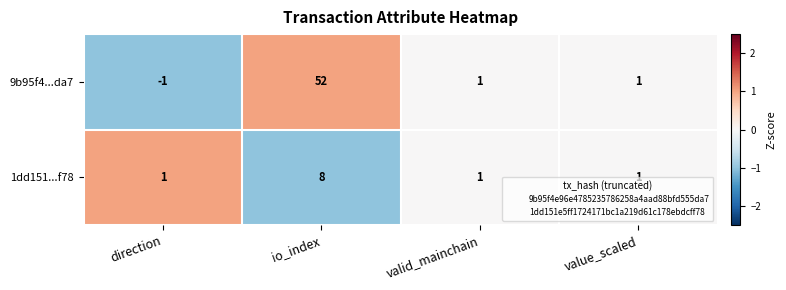

Is the value of 1dd151...f78 at value_scaled greater than the value of 9b95f4...da7 at io_index?

No